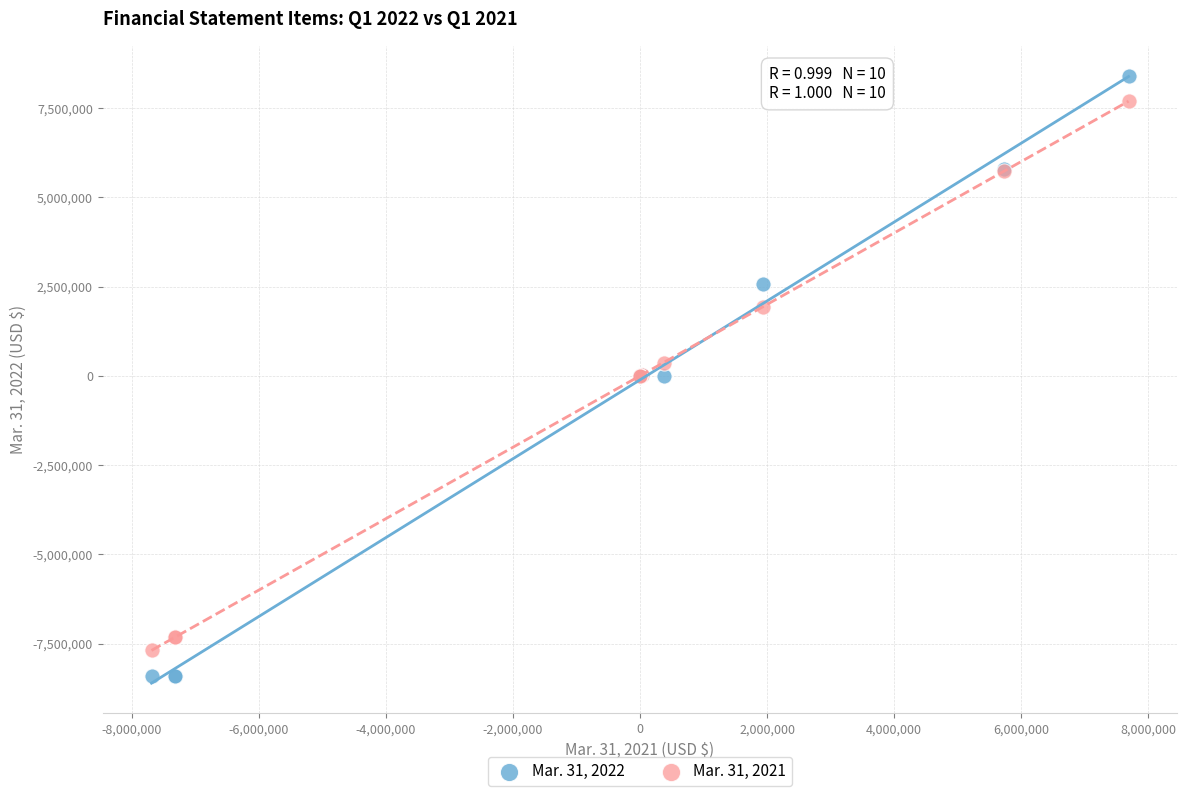

Which series reaches the maximum Y coordinate?

Mar. 31, 2022